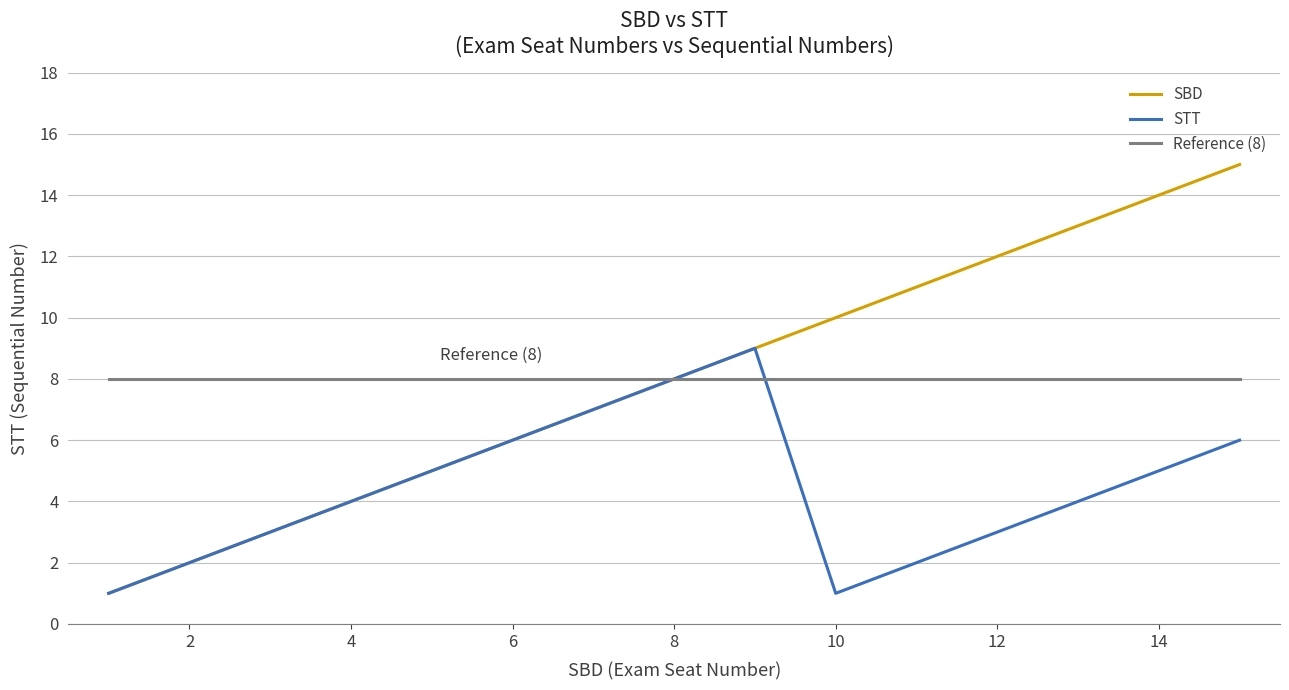

What is the greatest value displayed?

15